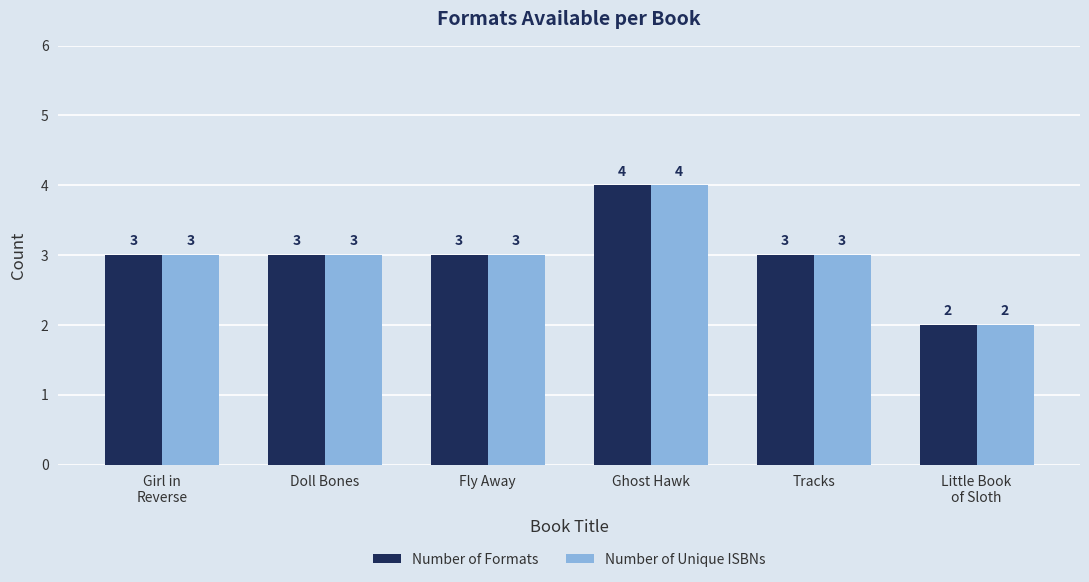

How many bars are there in each group?

2